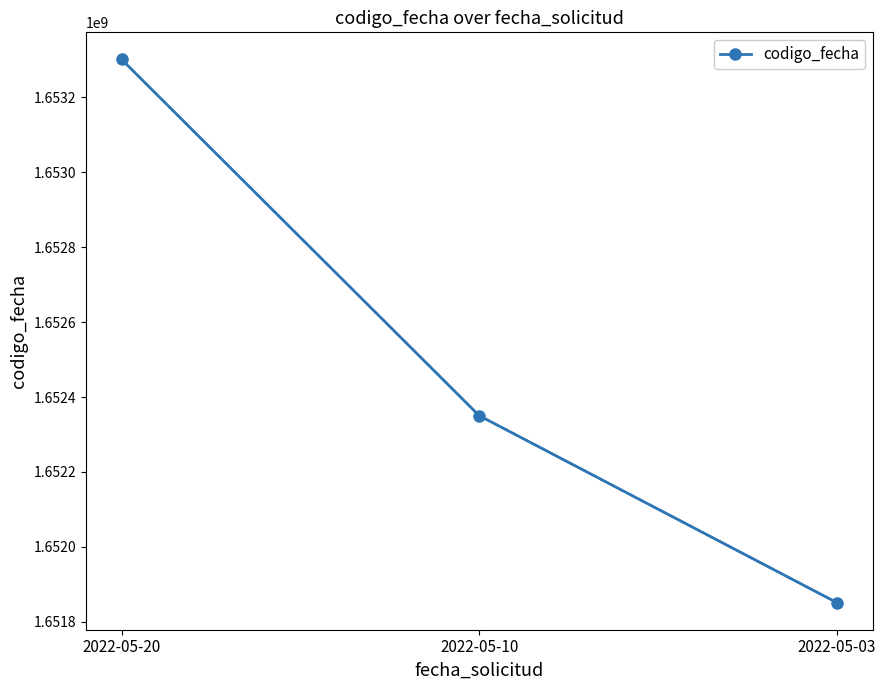

Where is the data nearest to the value 1652576122?

2022-05-10